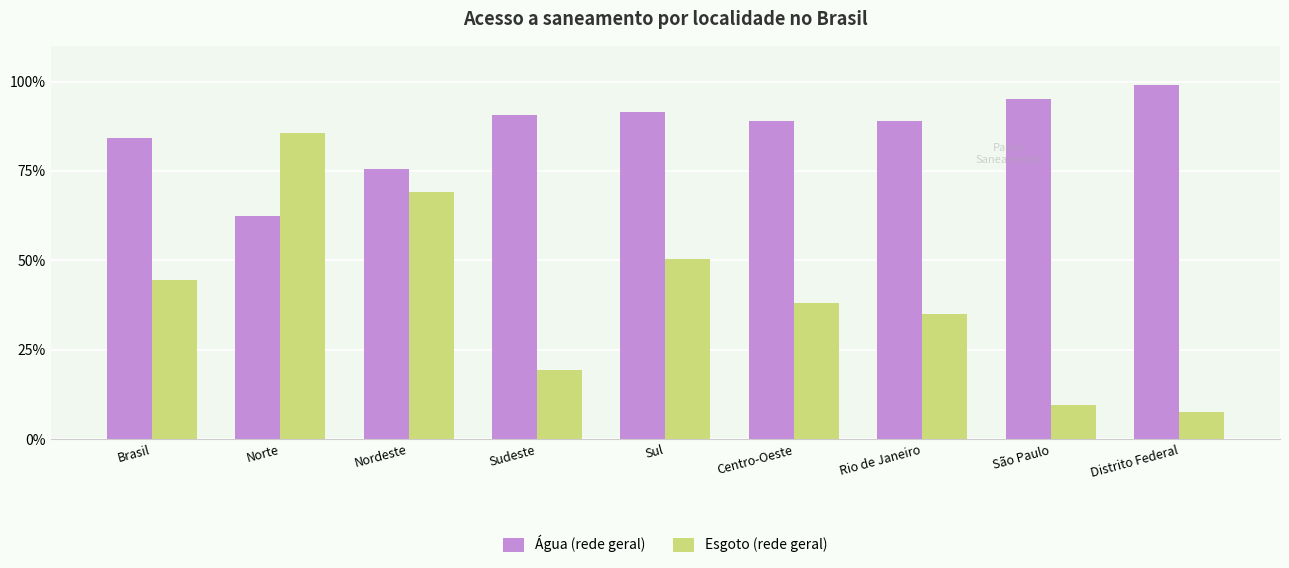

Reading right to left, list all the values displayed in this chart.

Água (rede geral): 1.0	1.0	0.9	0.9	0.9	0.9	0.8	0.6	0.8
Esgoto (rede geral): 0.1	0.1	0.3	0.4	0.5	0.2	0.7	0.9	0.4